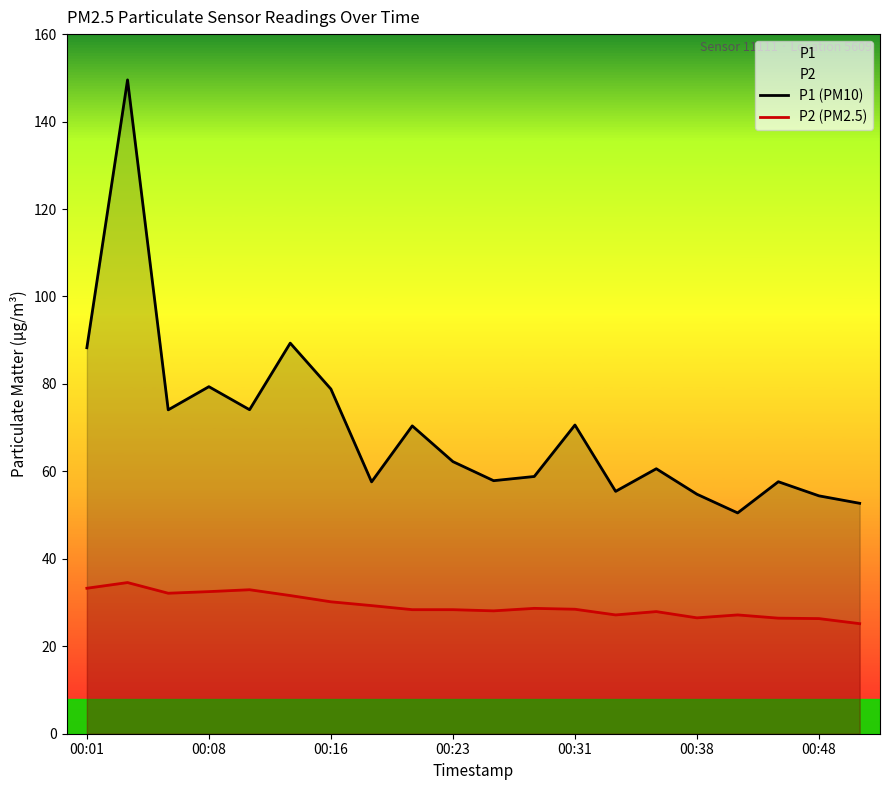

What is the minimum value shown in the chart?

25.2